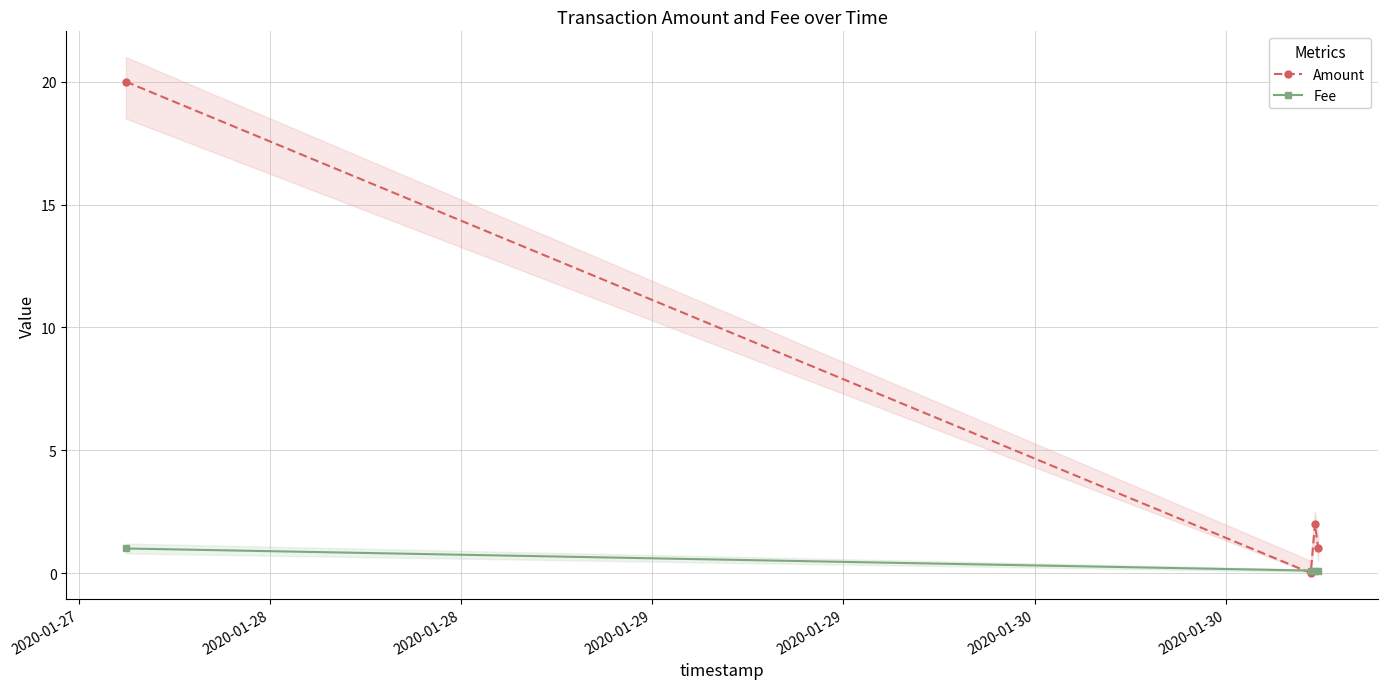

Which series has the largest range (max minus min)?

Amount